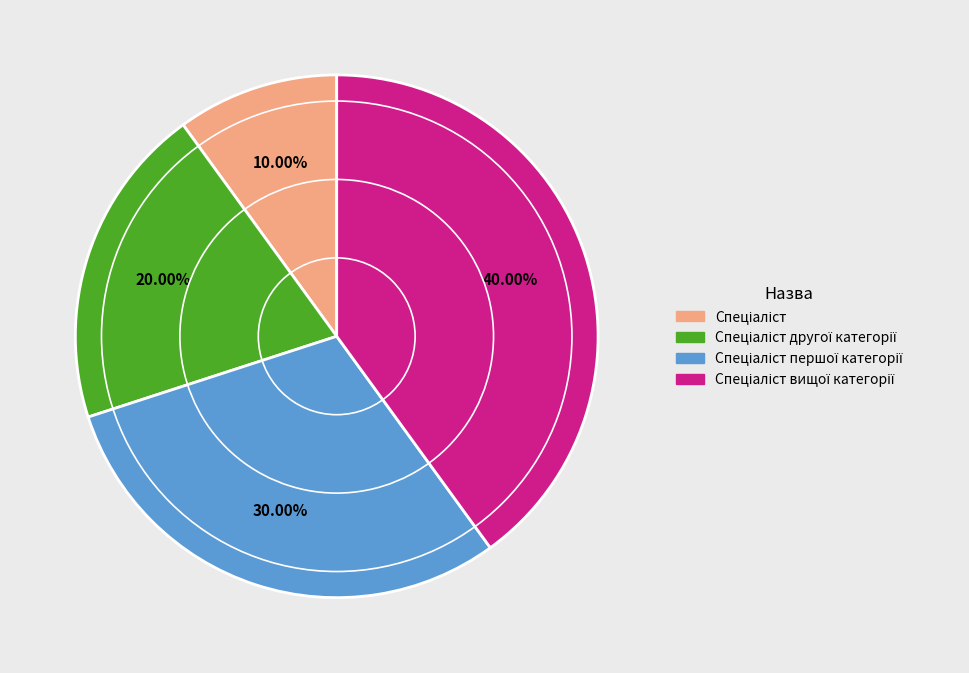

Is there a majority slice in this chart?

No